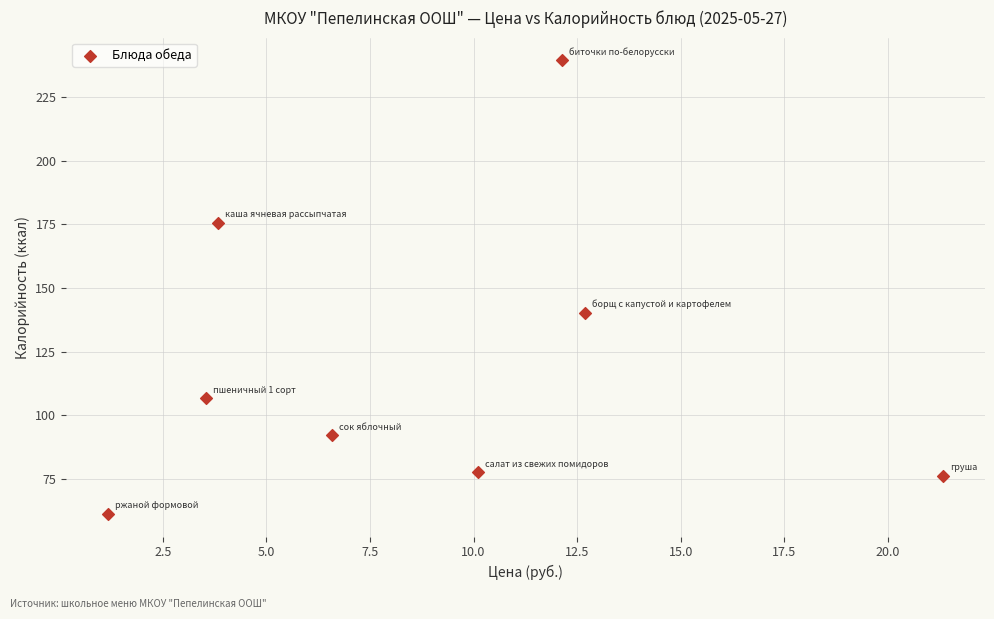

What is the average Y value?

121.1